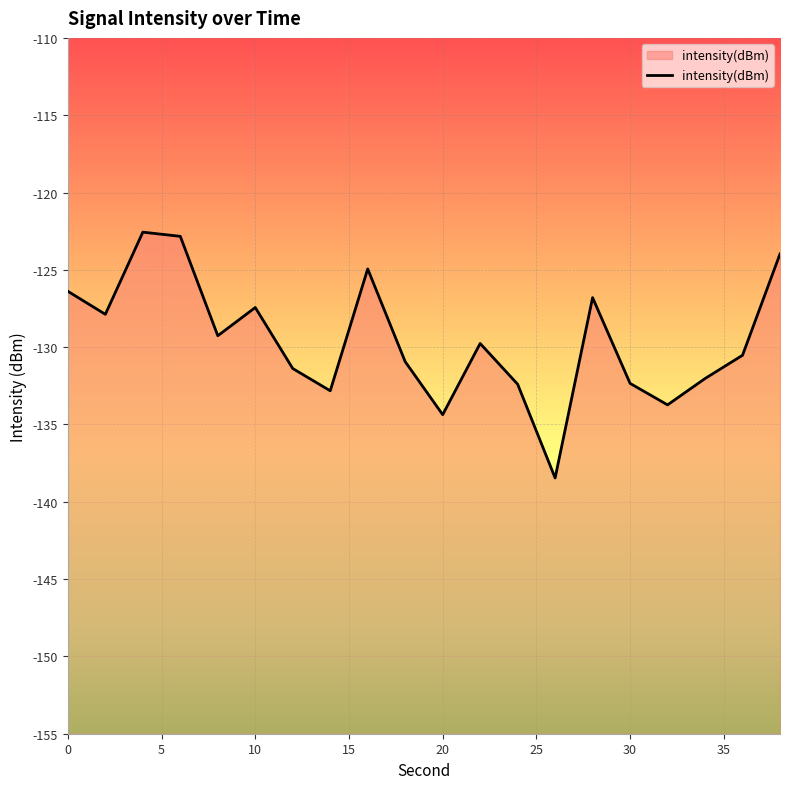

What is the value of the 4th point from the left?

-122.8